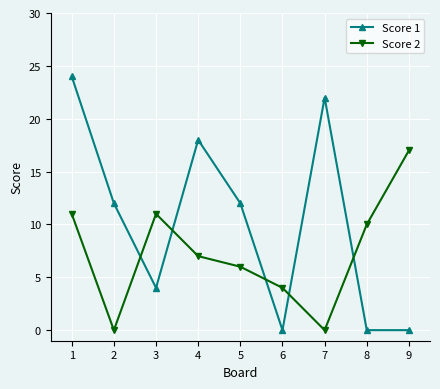

Reading left to right, what are all the values shown in this chart?

Score 1: 24	12	4	18	12	0	22	0	0
Score 2: 11	0	11	7	6	4	0	10	17